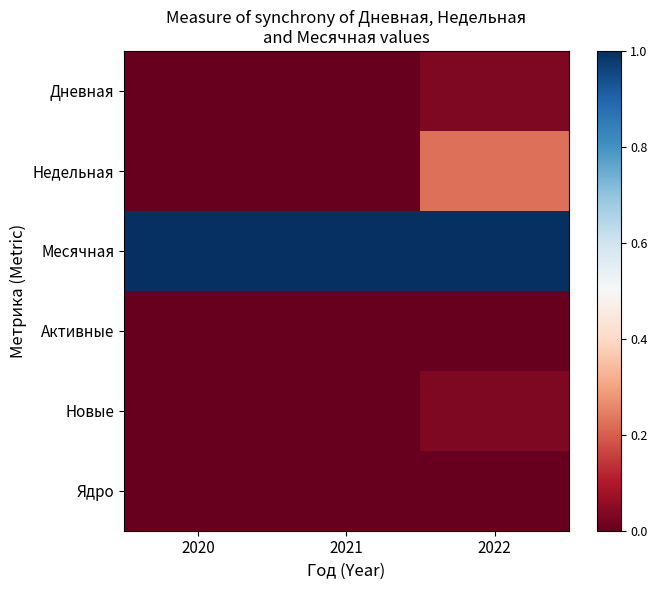

Which has a higher value, 2021 or 2022?

2022